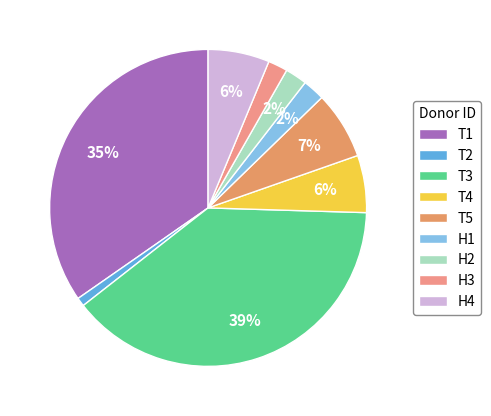

True or false: H2 accounts for 2% of the total.

True